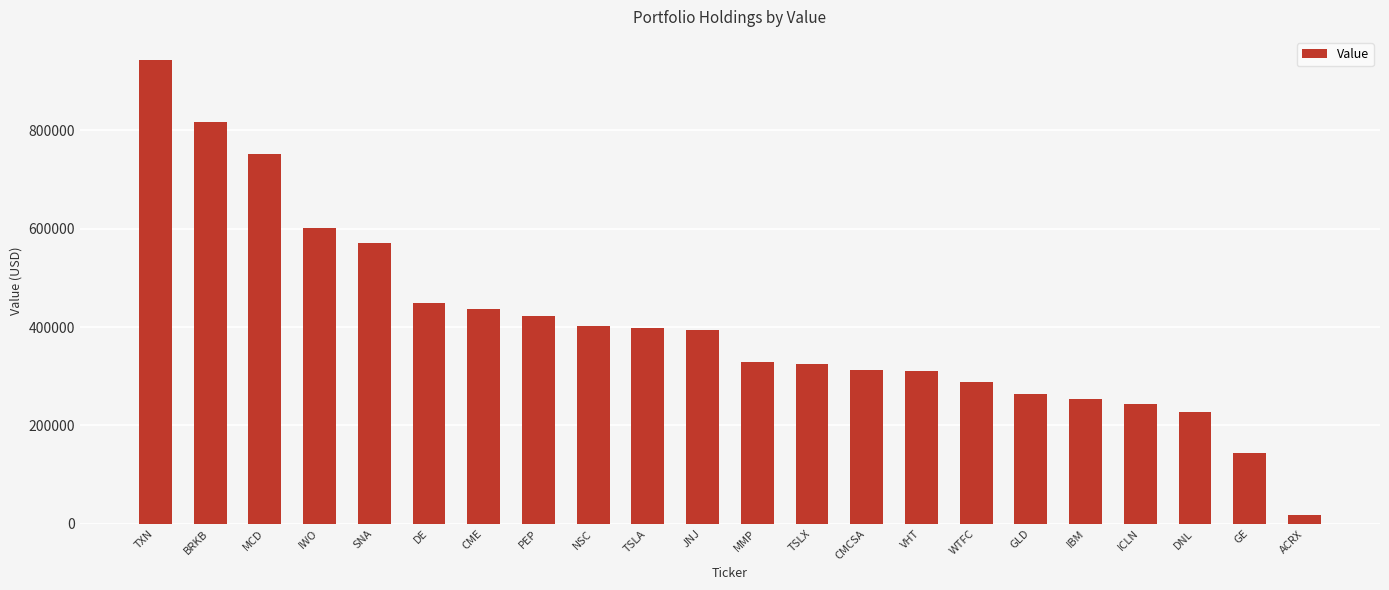

Where is the data nearest to the value 480000?

DE